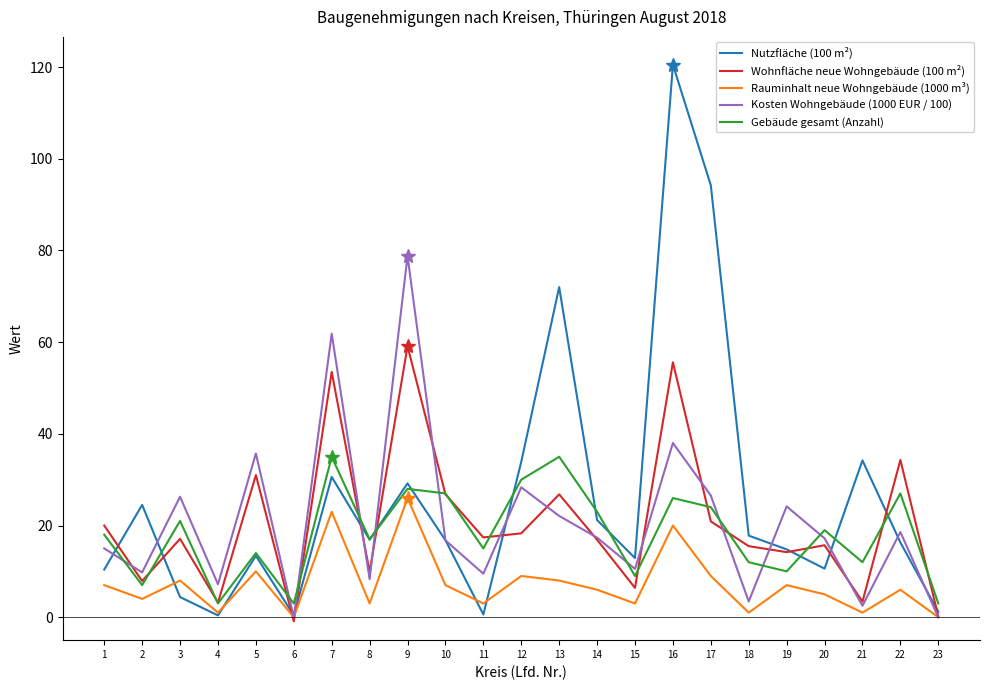

What is the highest value of the Wohnfläche neue Wohngebäude (100 m²) series?

59.1